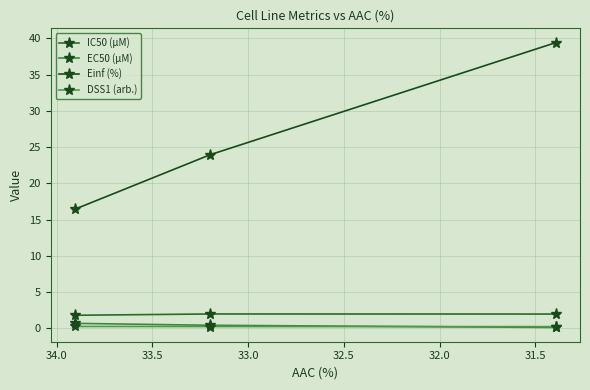

Reading left to right, list all the values displayed in this chart.

IC50 (µM): 1.8	2.0	2.0
EC50 (µM): 0.7	0.4	0.1
Einf (%): 16.4	24.0	39.4
DSS1 (arb.): 0.3	0.3	0.3